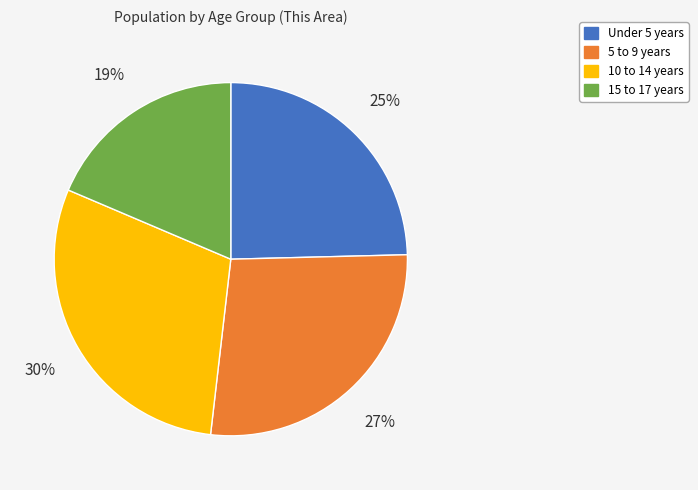

Is there a majority slice in this chart?

No